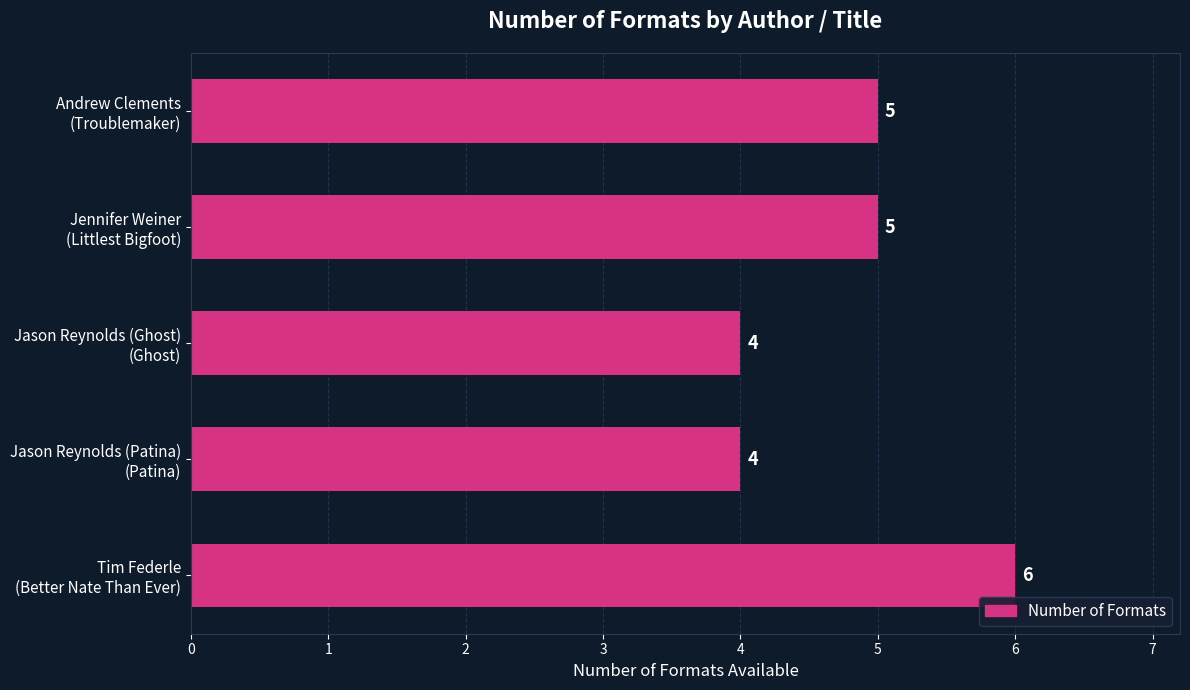

What is the sum of all values?

24